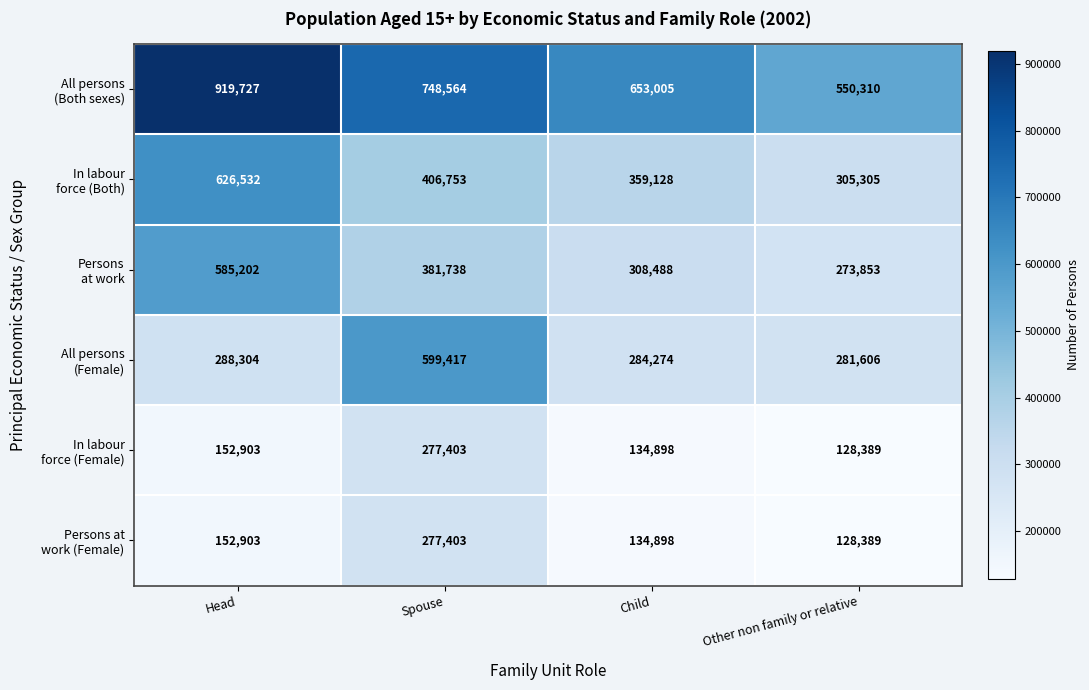

At which category is the sum across all series the highest?

Head